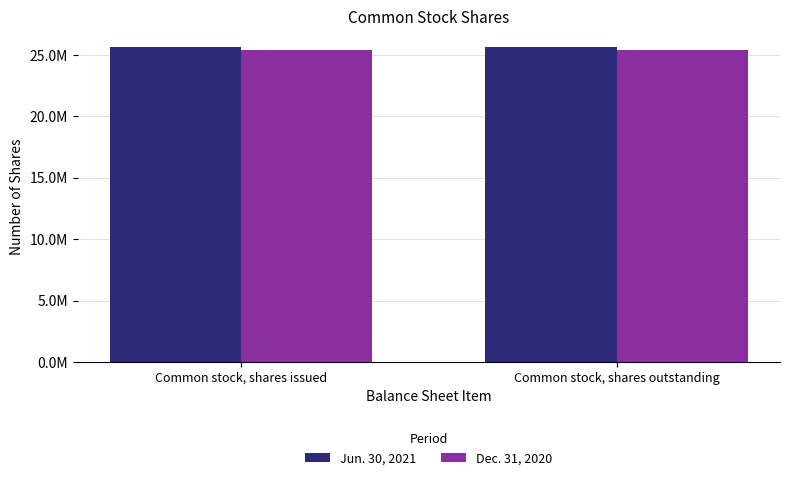

Does the chart contain stacked bars?

No